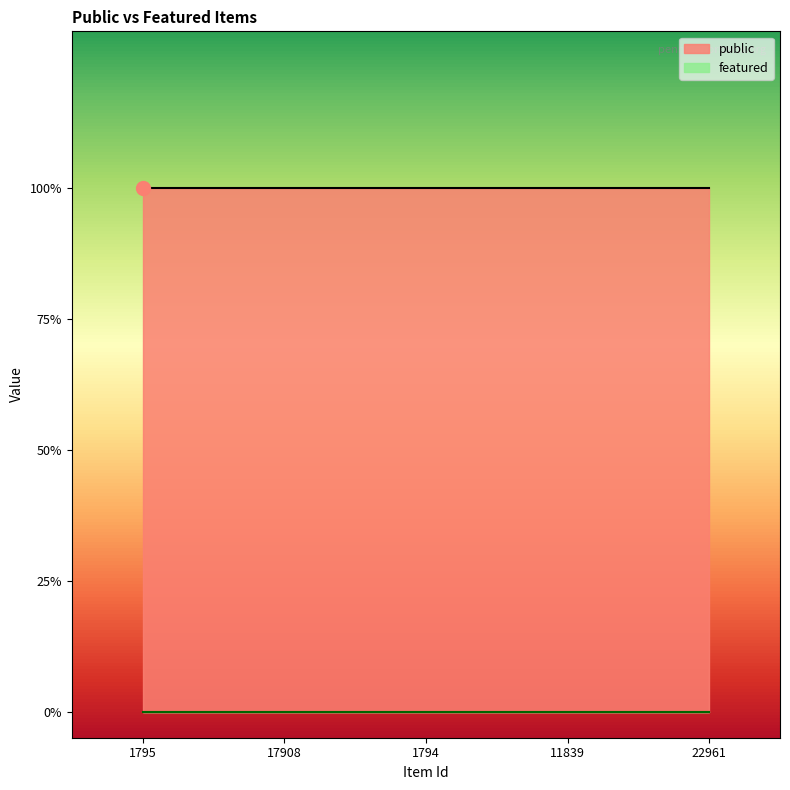

Reading left to right, extract all data points from this chart.

public: 1795=1	17908=1	1794=1	11839=1	22961=1
featured: 1795=0	17908=0	1794=0	11839=0	22961=0